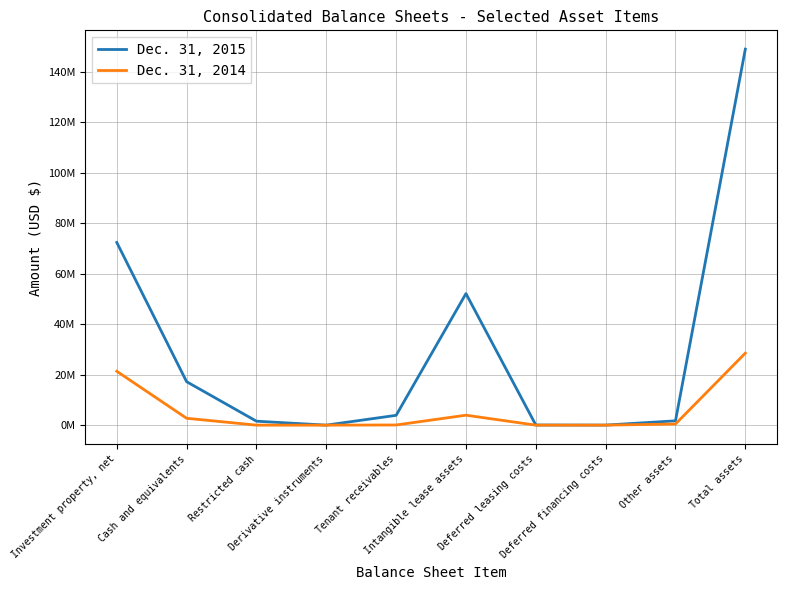

What is the total value across all series at Restricted cash?

1565083